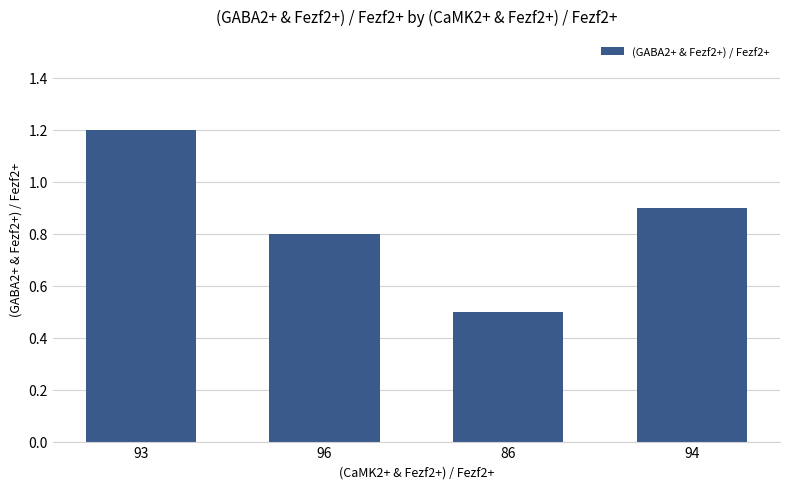

What is the label of the 4th bar from the left?

94